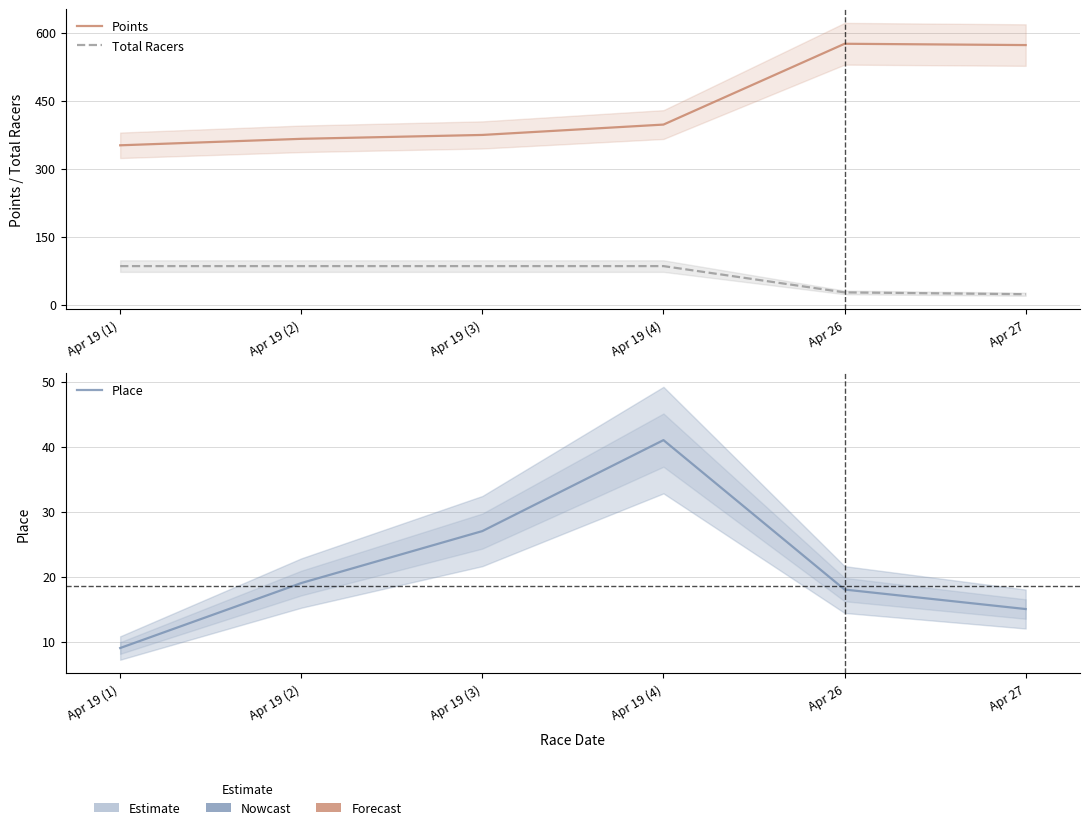

Reading right to left, extract all data points from this chart.

Points: Apr 27=572.5	Apr 26=575.4	Apr 19 (4)=397.1	Apr 19 (3)=374.3	Apr 19 (2)=365.7	Apr 19 (1)=351.4
Total Racers: Apr 27=23.0	Apr 26=27.0	Apr 19 (4)=85.0	Apr 19 (3)=85.0	Apr 19 (2)=85.0	Apr 19 (1)=85.0
Place: Apr 27=15.0	Apr 26=18.0	Apr 19 (4)=41.0	Apr 19 (3)=27.0	Apr 19 (2)=19.0	Apr 19 (1)=9.0